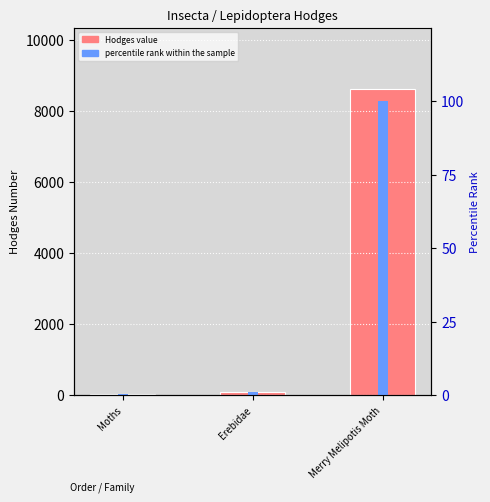

Reading left to right, extract all data points from this chart.

Hodges: Moths=29.0	Erebidae=93.2	Merry Melipotis Moth=8607.0
percentile rank within the sample: Moths=0.3	Erebidae=1.1	Merry Melipotis Moth=100.0